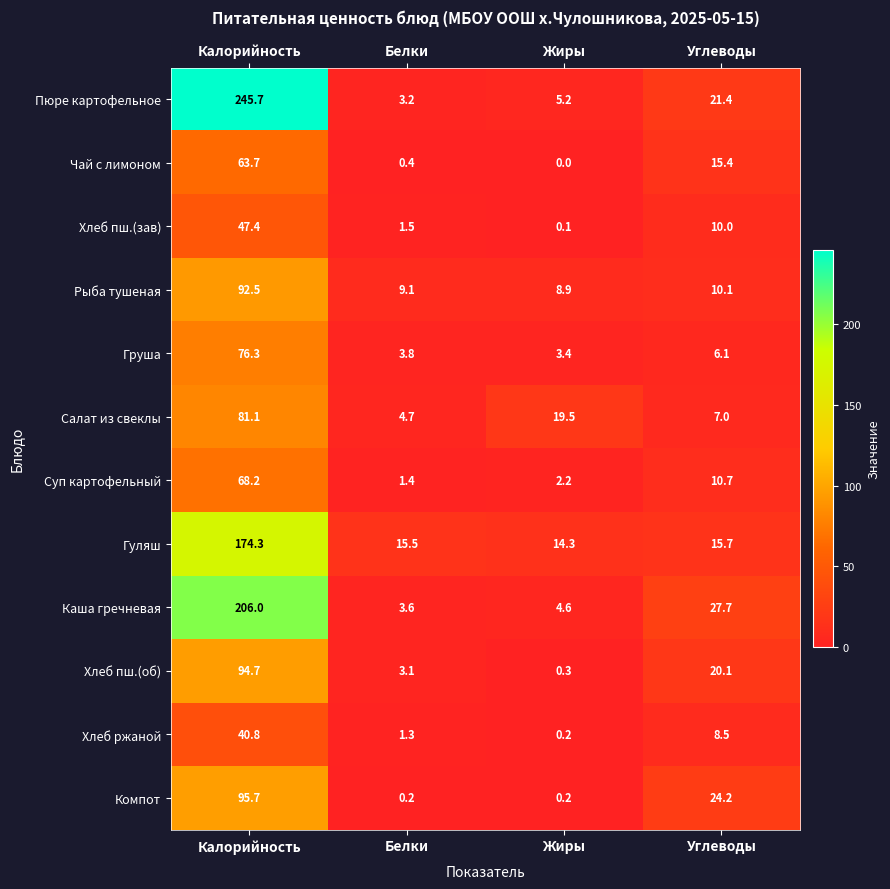

What is the difference between the highest and lowest values at Белки?

15.3